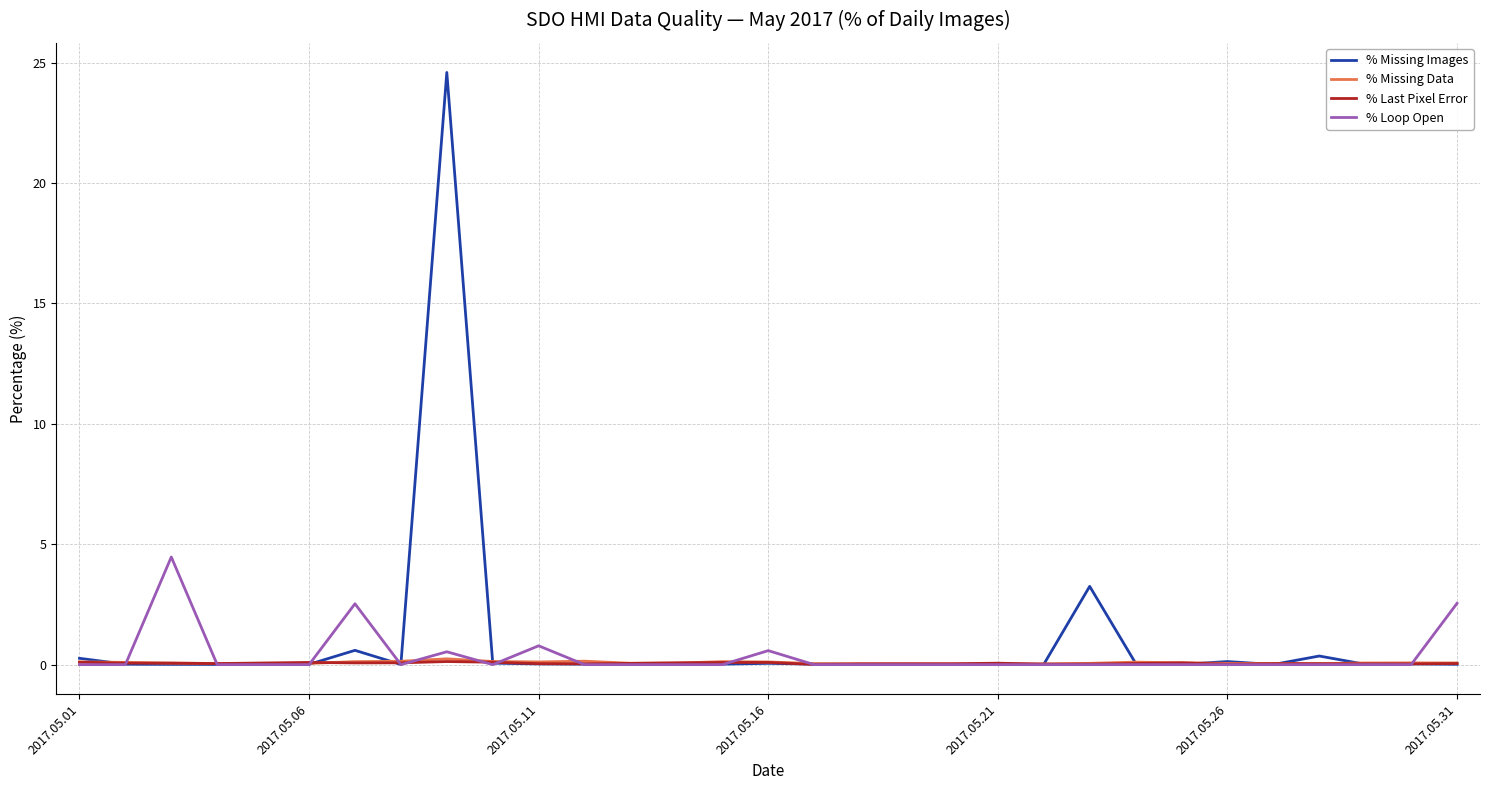

Which series has the widest spread of values?

% Missing Images